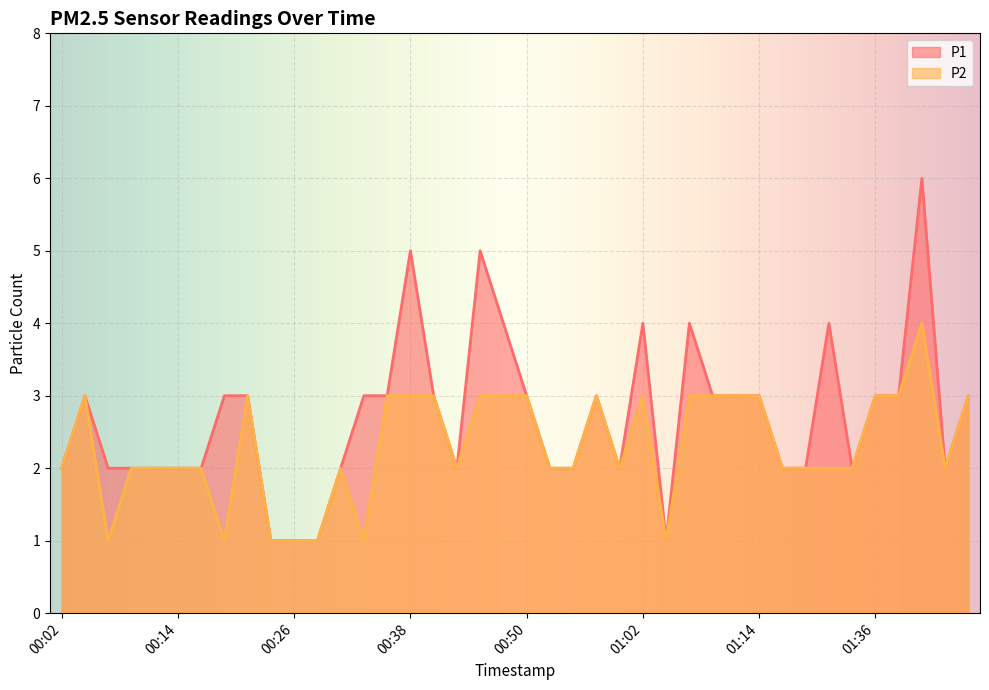

At which category does the chart reach its minimum across all series?

00:23